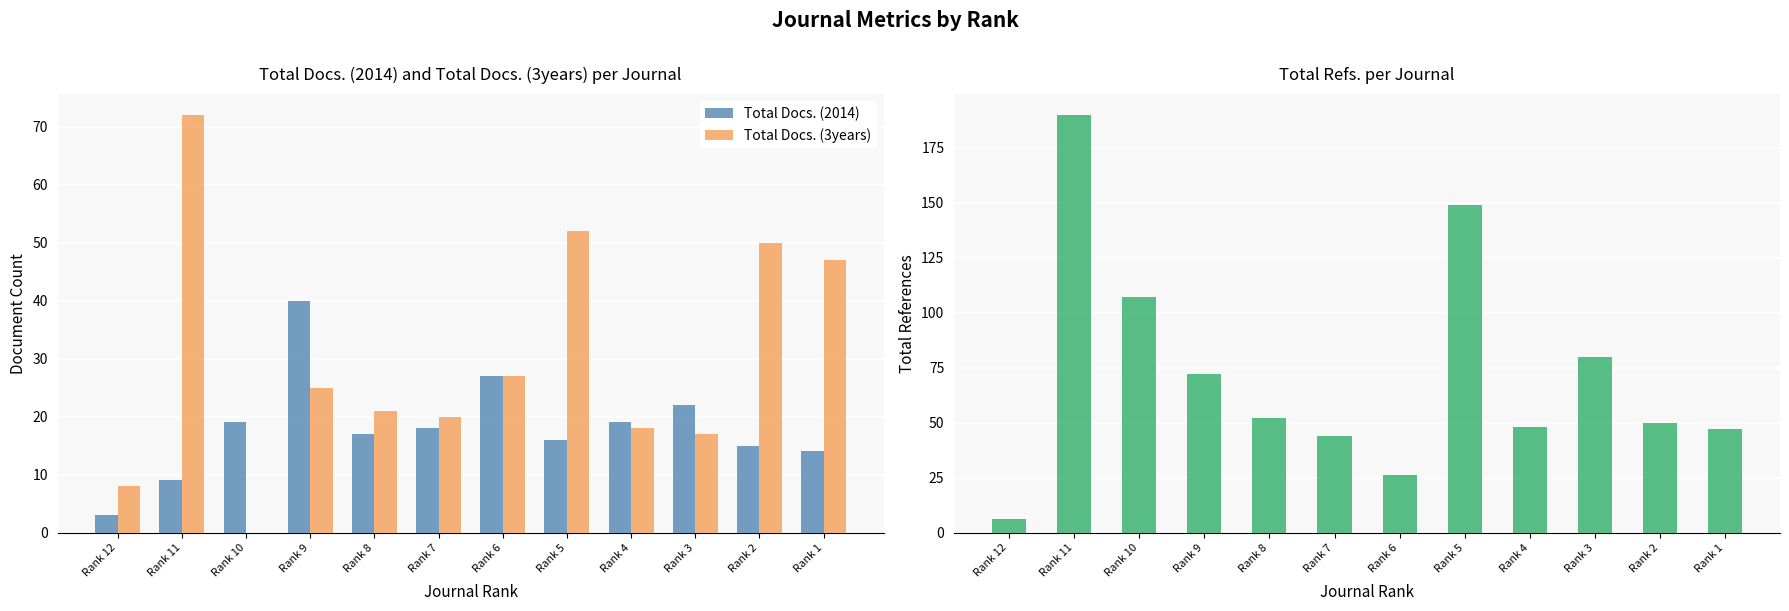

What is the value of the Total Refs. bar at the 2nd from the left?

190